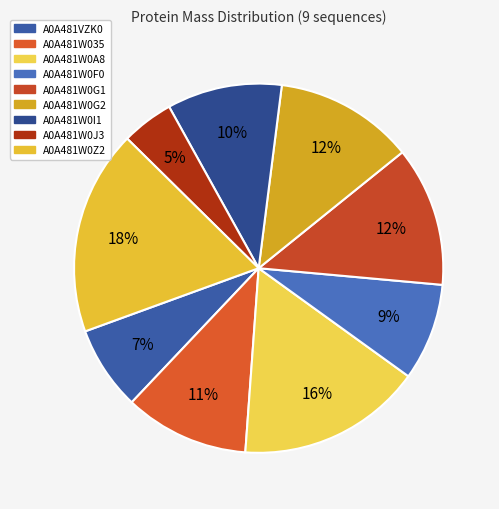

What is the change in value from A0A481W035 to A0A481W0F0?

-1743.5